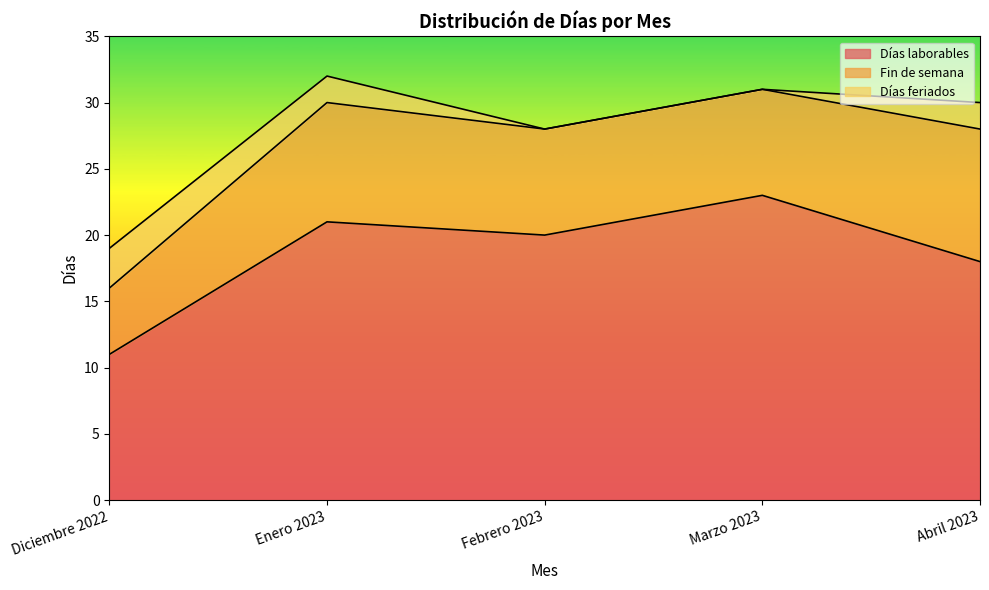

What is the average value of the Días laborables series?

19